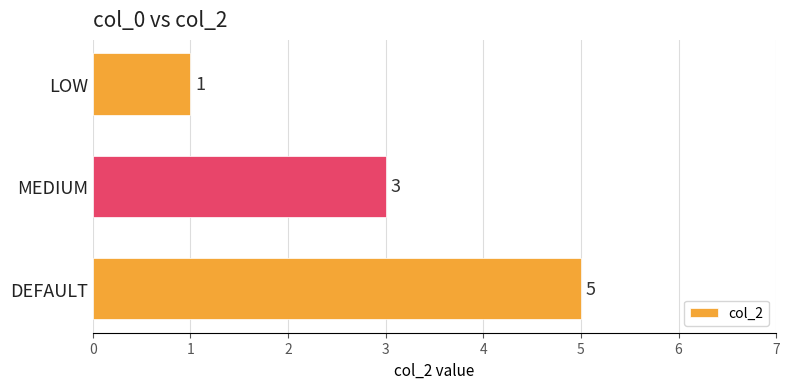

Reading bottom to top, what are all the values shown in this chart?

DEFAULT=5	MEDIUM=3	LOW=1